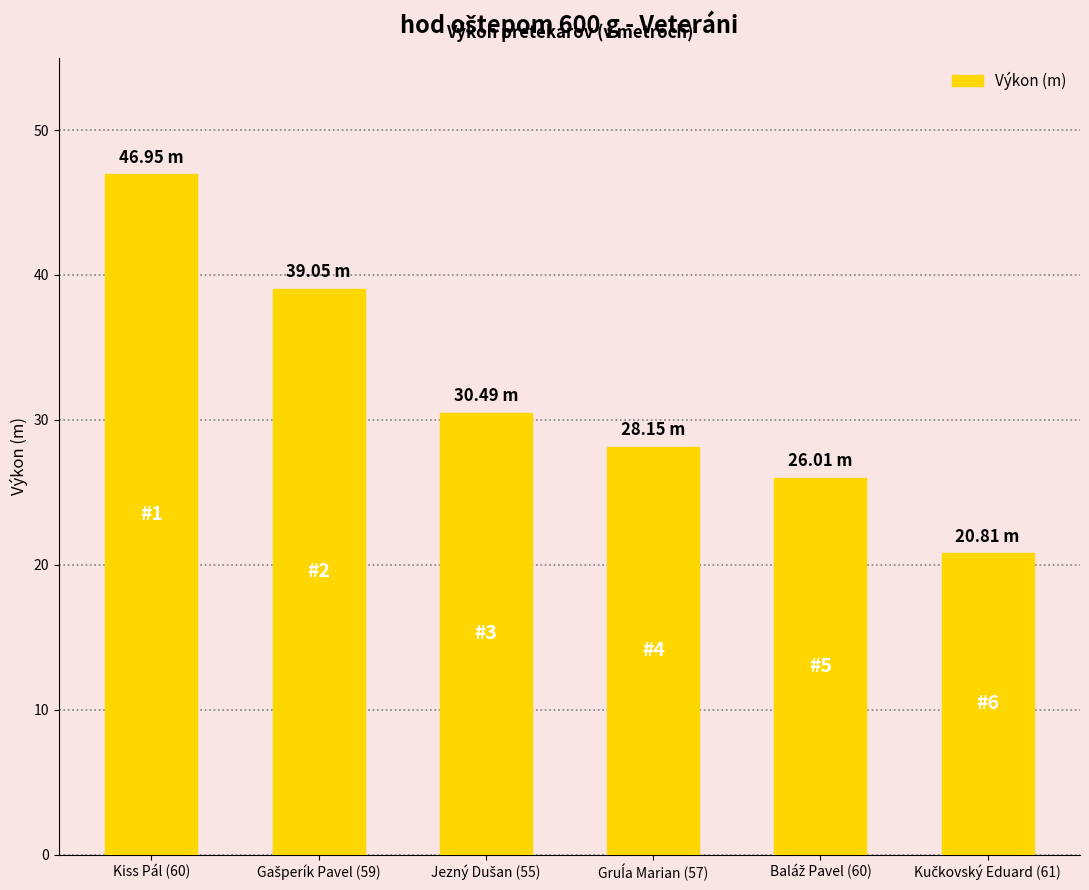

What is the sum of all values?

191.5